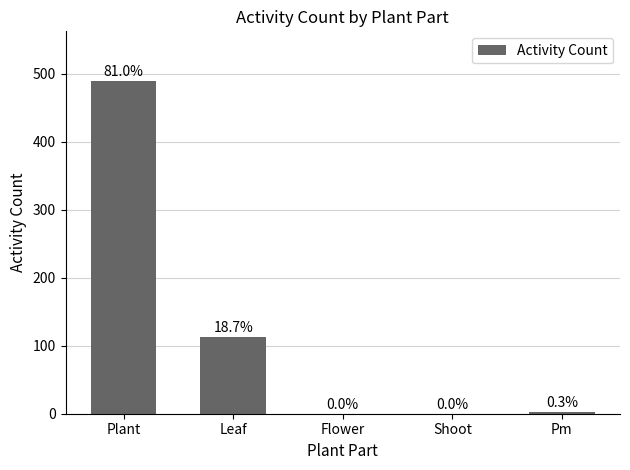

What is the difference between the maximum and minimum values?

489